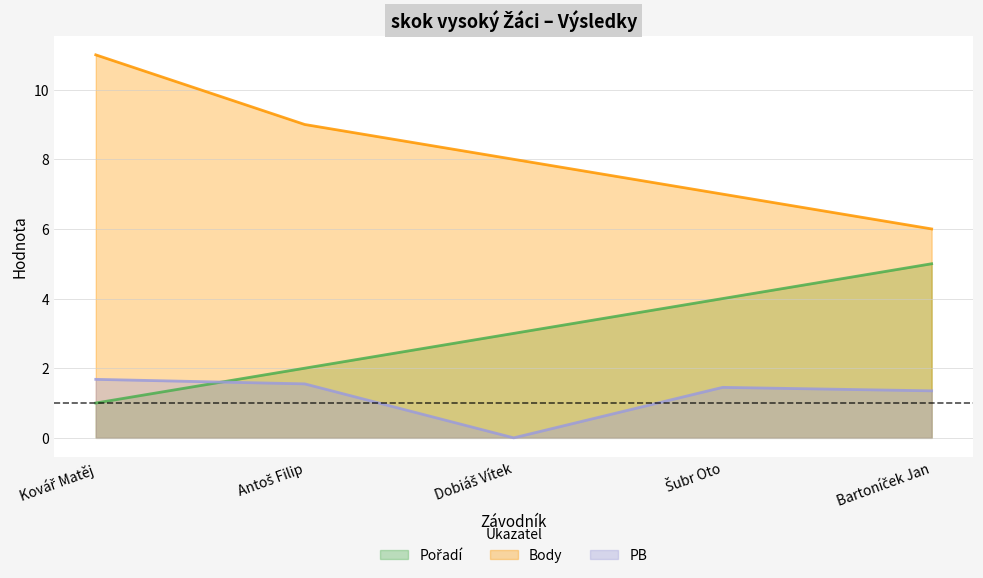

The value of PB at Šubr Oto is 1.4. True or false?

True